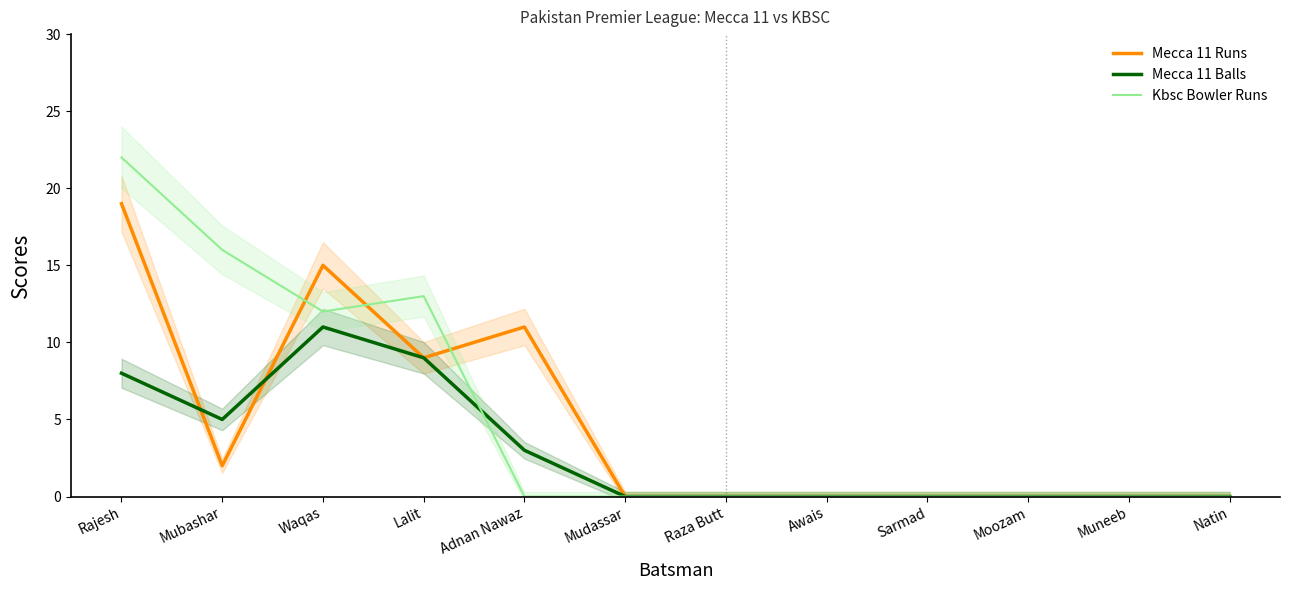

How many lines are shown in the chart?

3